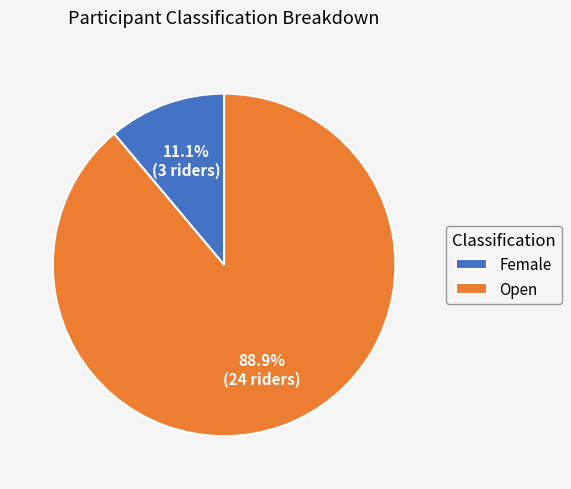

Which slice is the smallest?

Female